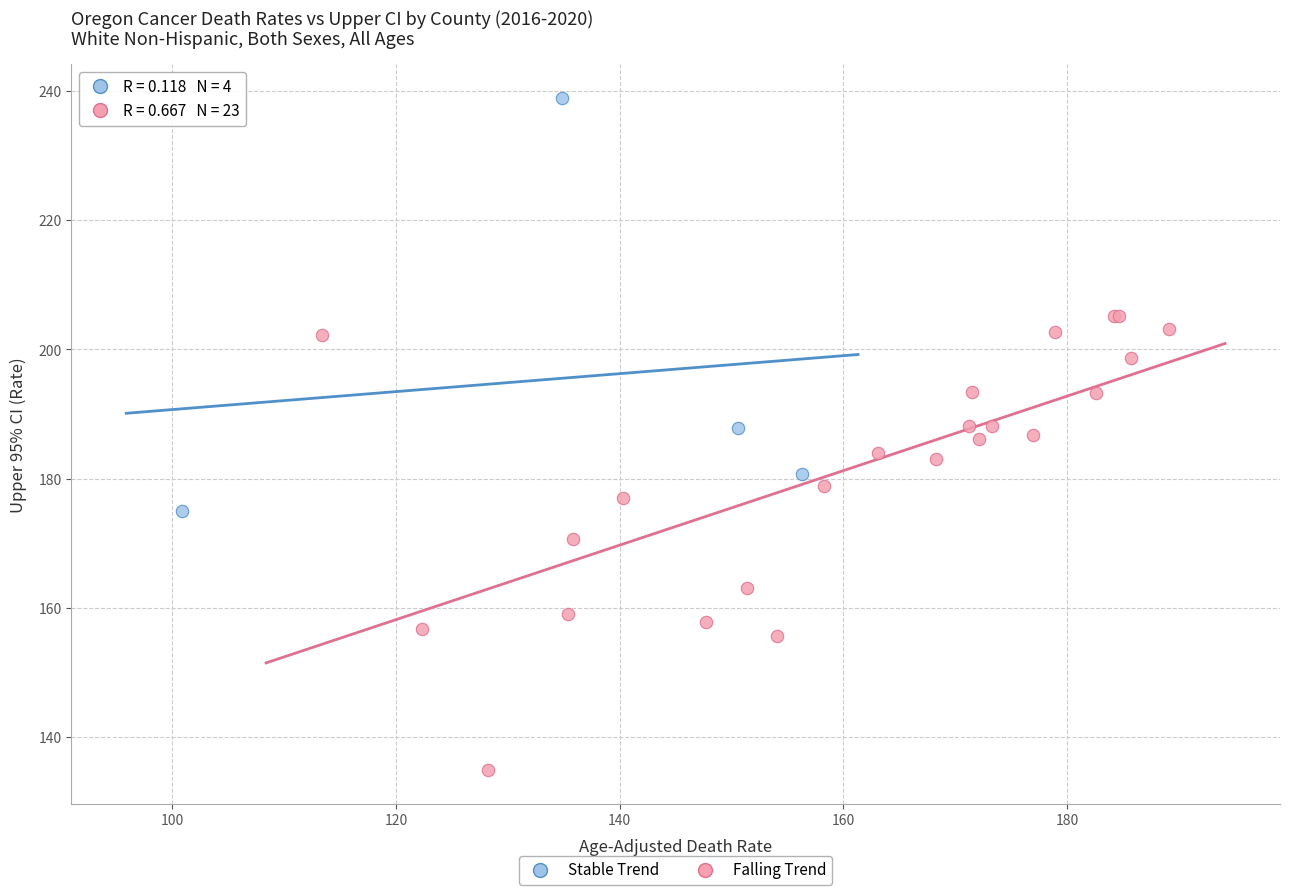

Which series contains the highest Y value?

Stable Trend